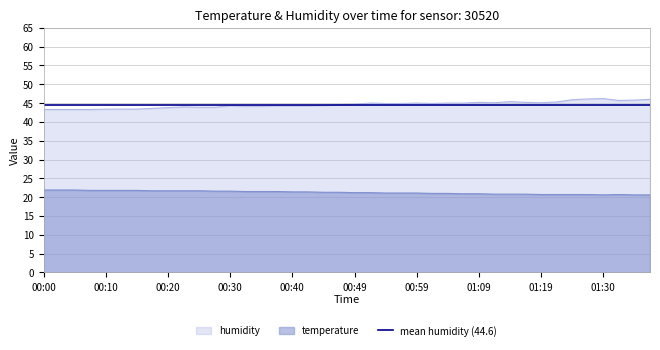

What is the maximum value shown in the chart?

46.2